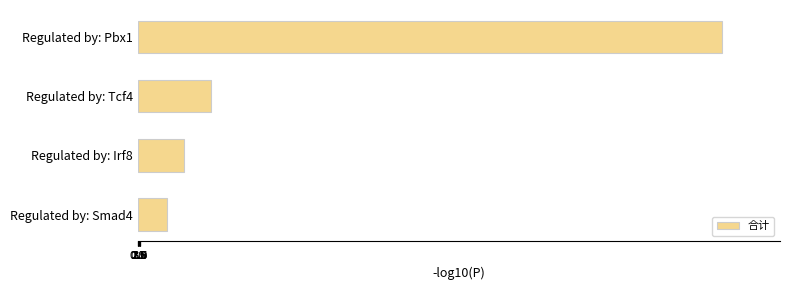

At which label is the value closest to 383?

Regulated by: Tcf4